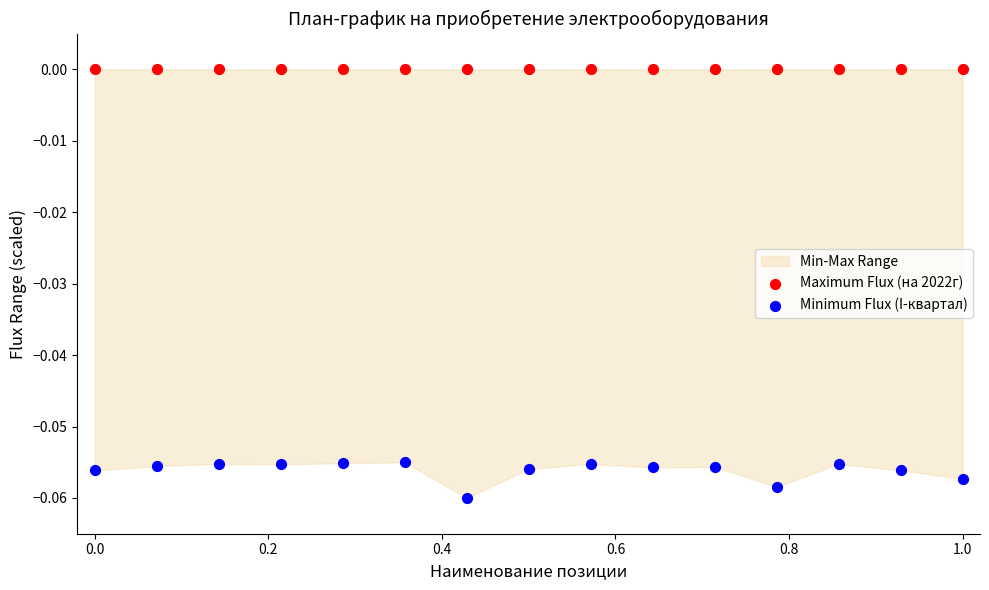

Which series contains the highest Y value?

Maximum Flux (на 2022г)